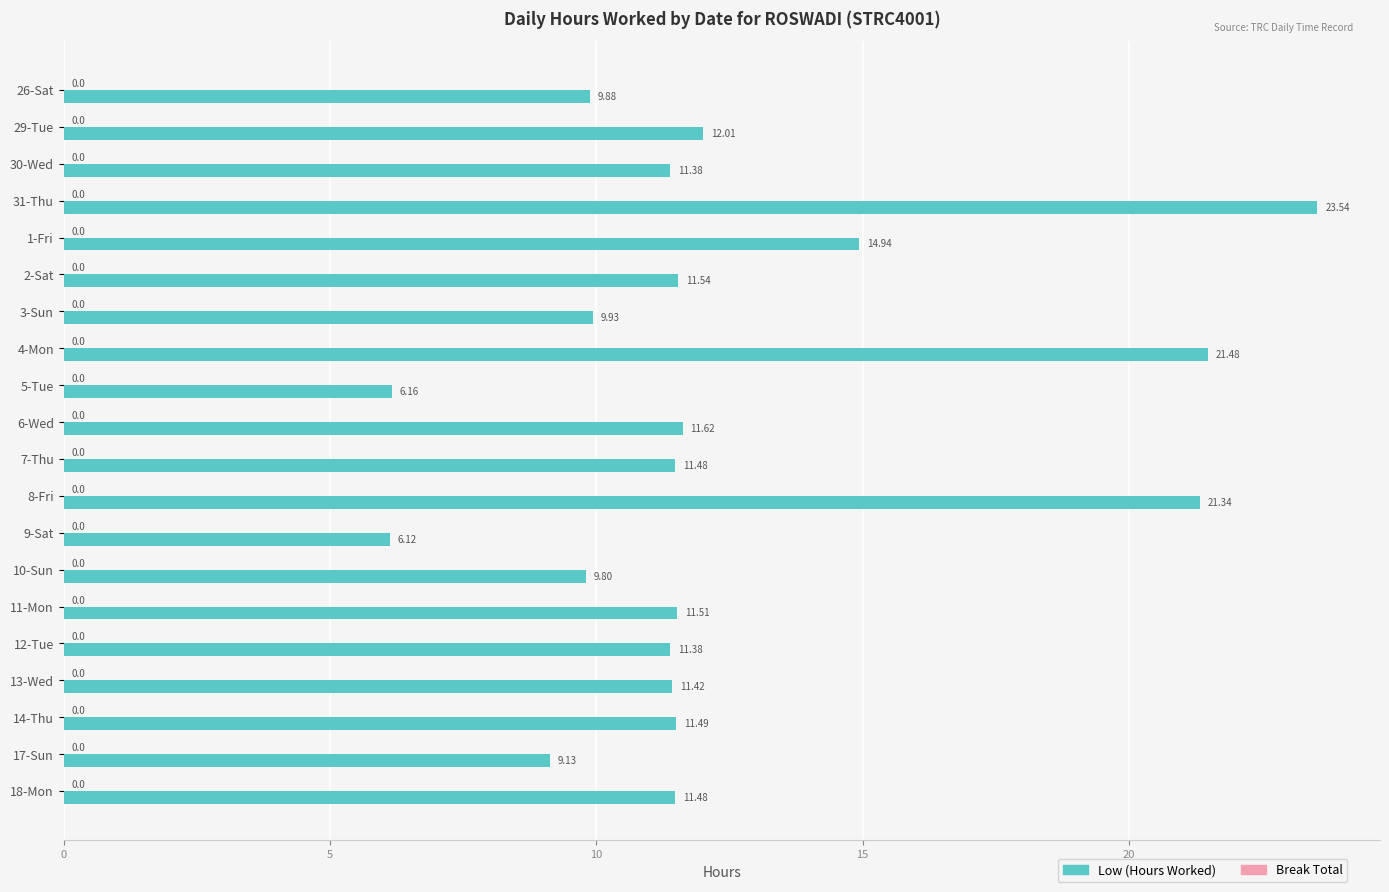

Are the bars horizontal?

Yes